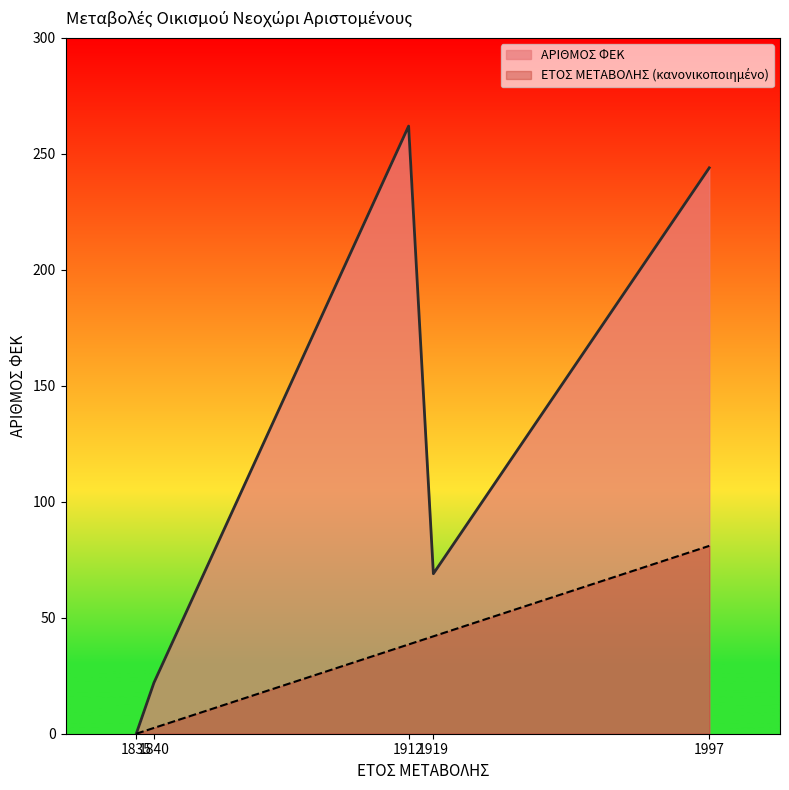

Where does the ΑΡΙΘΜΟΣ ΦΕΚ series first go above 69?

1912